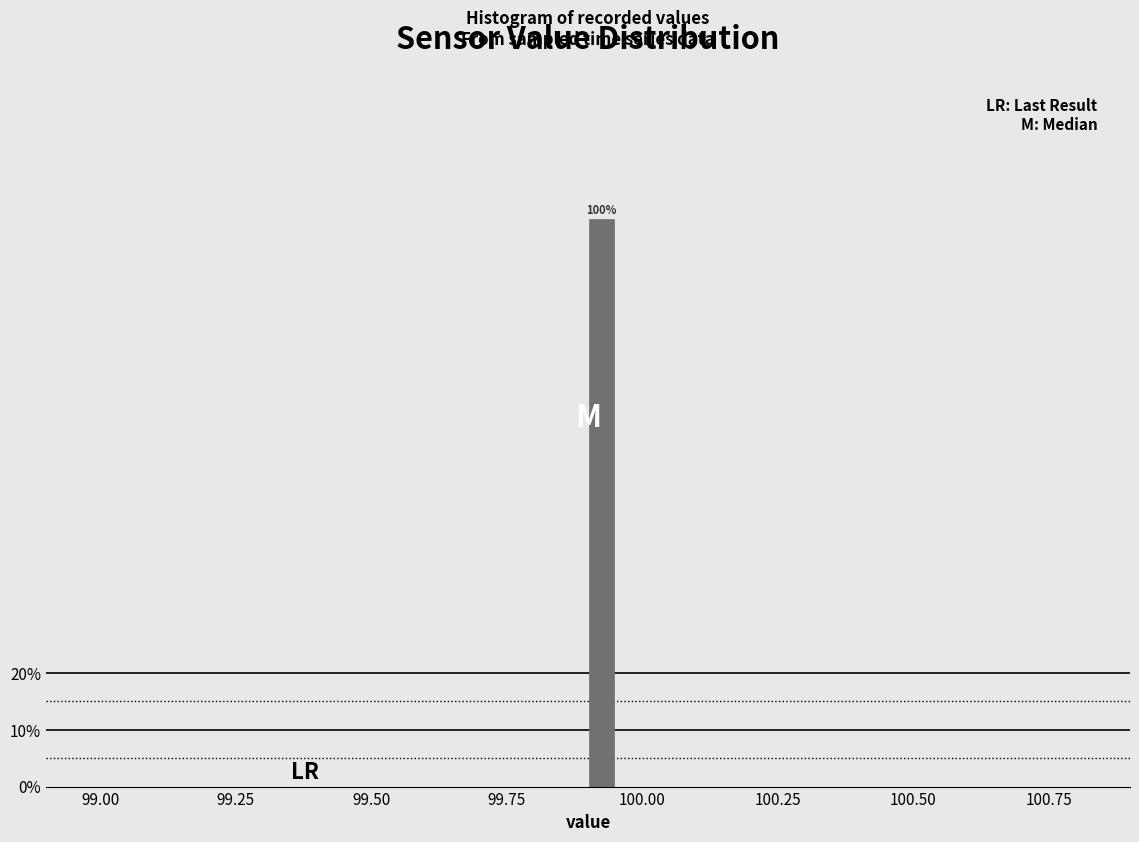

Around what value on the x-axis is the tallest bar? Give the approximate position of its centre, as read against the axis.

99.95